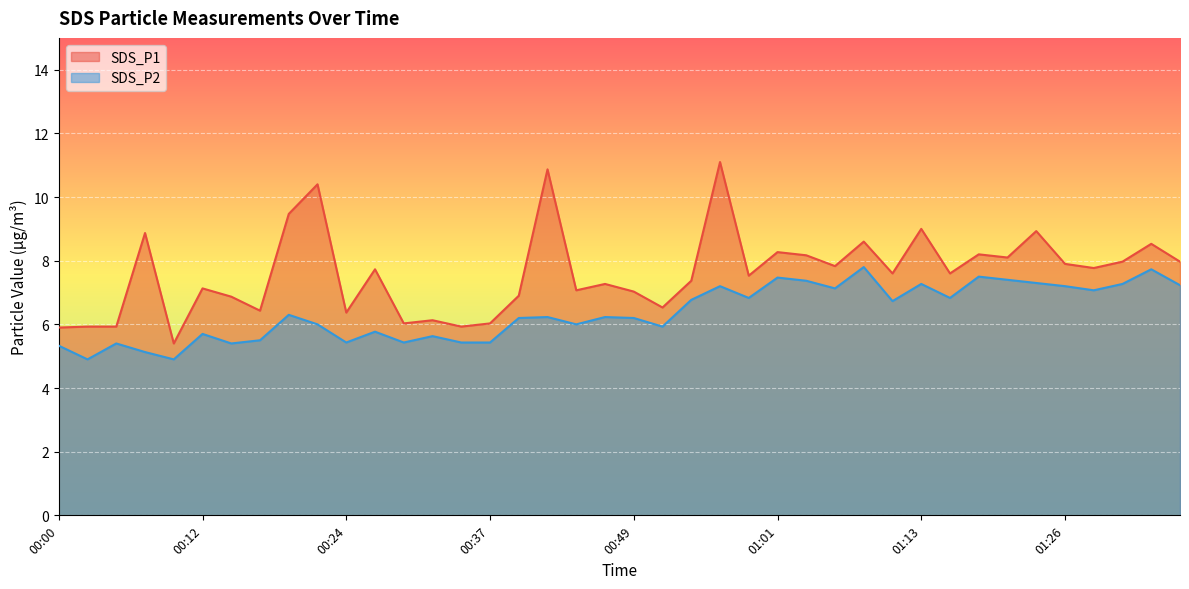

What is the difference between the second highest and second lowest values in the SDS_P2 series?

2.8